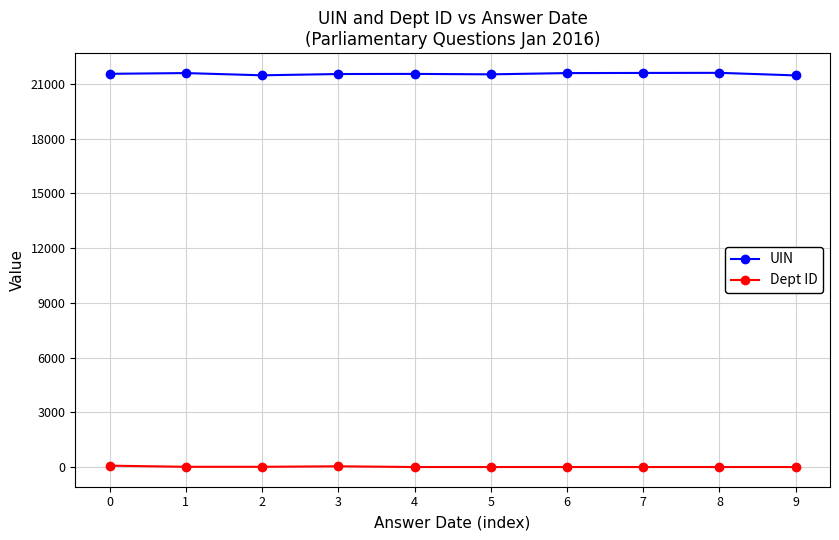

What are all the series names shown in the legend?

UIN, Dept ID